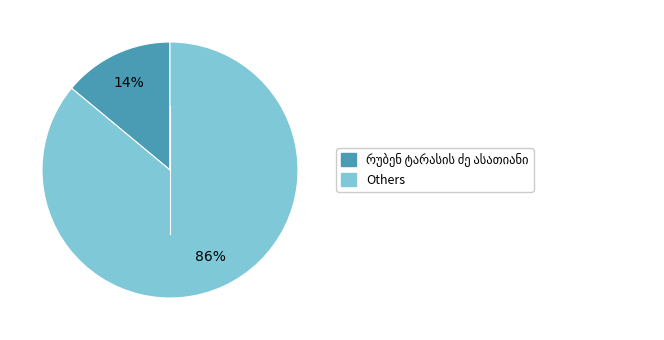

Does any single category account for the majority?

Yes